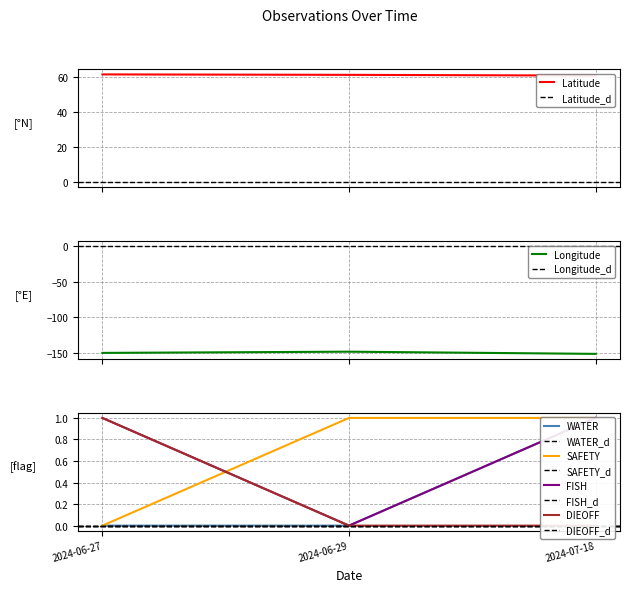

Which series has the largest range (max minus min)?

Longitude